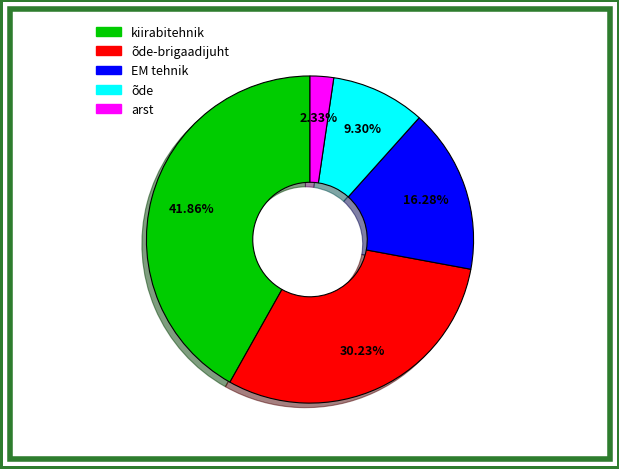

Does any single category account for the majority?

No